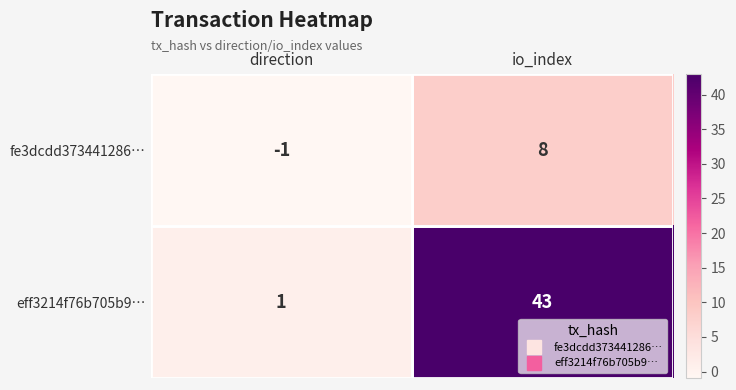

What is the sum of the fe3dcdd373441286… values at io_index and direction?

7